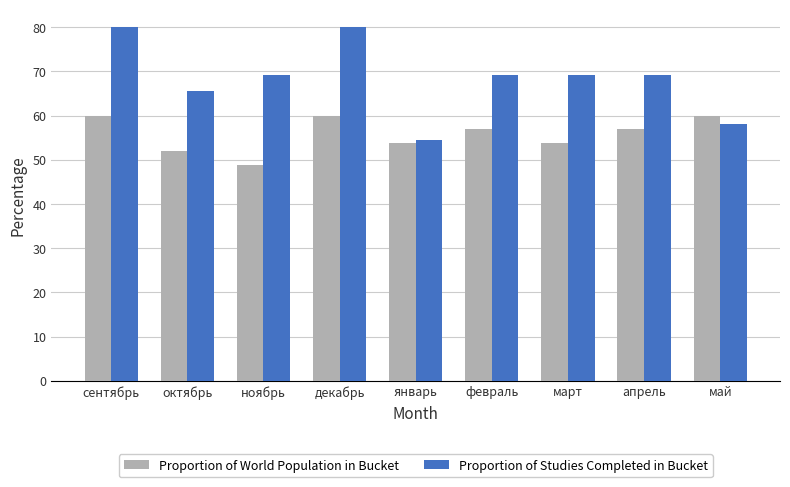

The value of Proportion of World Population in Bucket at ноябрь is 66.9. True or false?

False